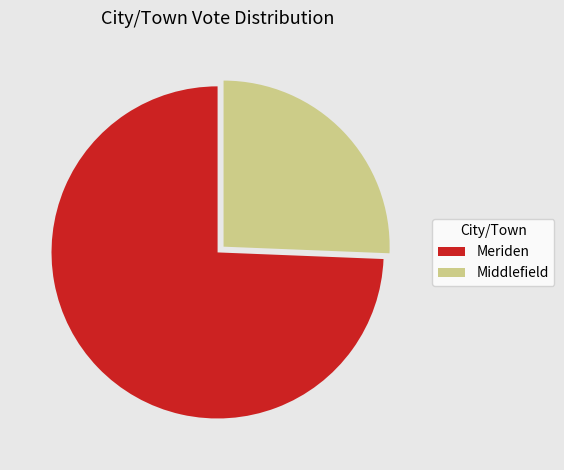

Approximately how many times larger is the value at Meriden compared to Middlefield?

2.9